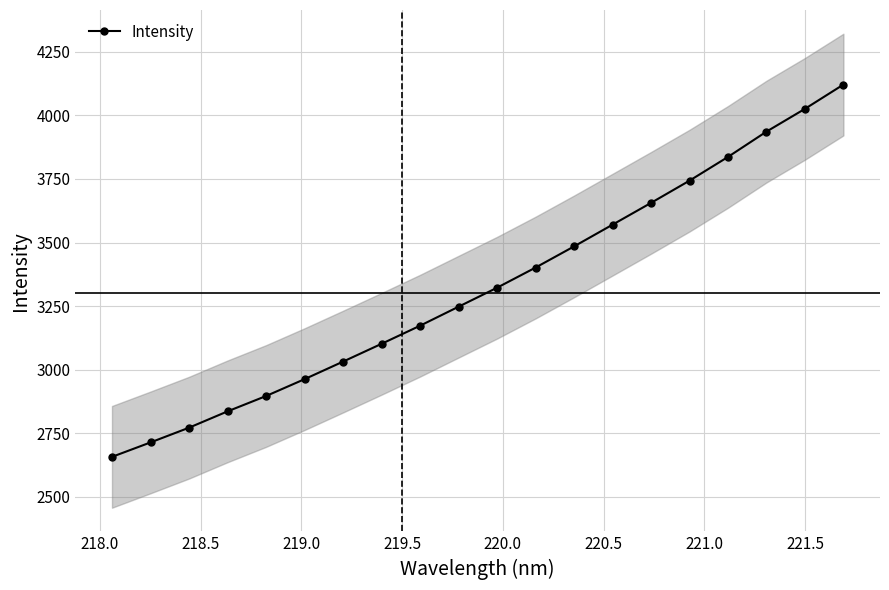

What is the value of the Intensity point at the 17th from the left?

3836.6